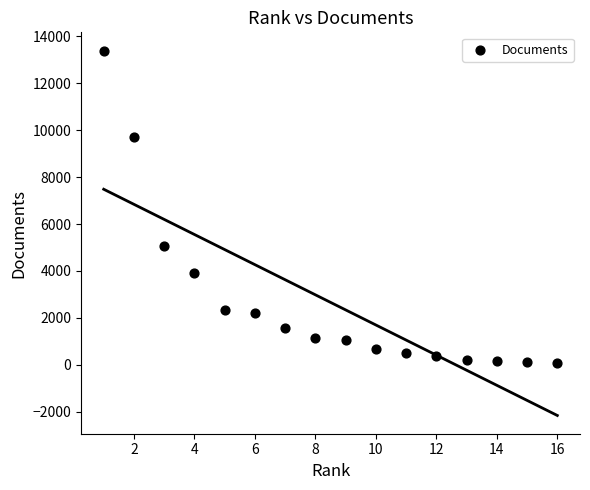

What is the range of Y values (max minus min)?

13315